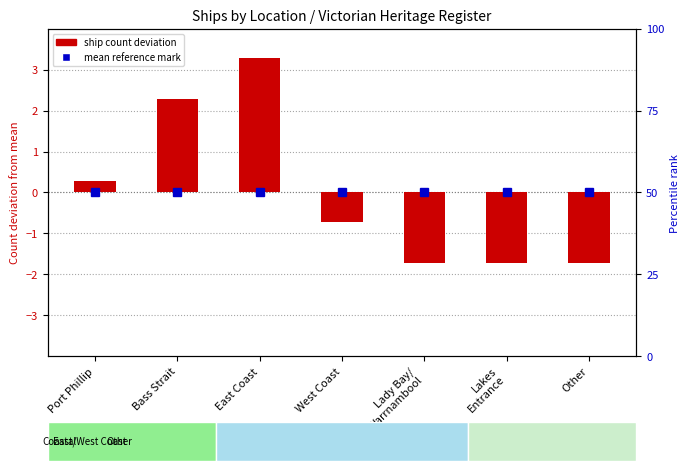

Reading left to right, transcribe all the data shown in this chart.

0.3	2.3	3.3	-0.7	-1.7	-1.7	-1.7